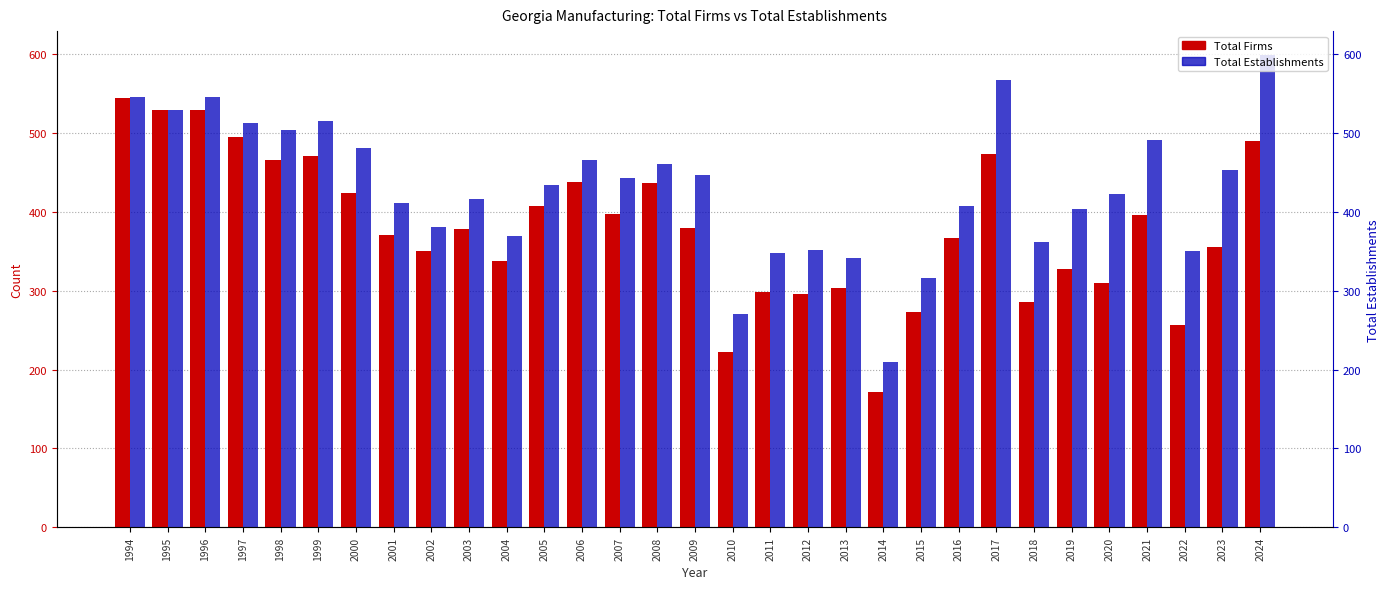

At which category is the sum across all series the highest?

1994